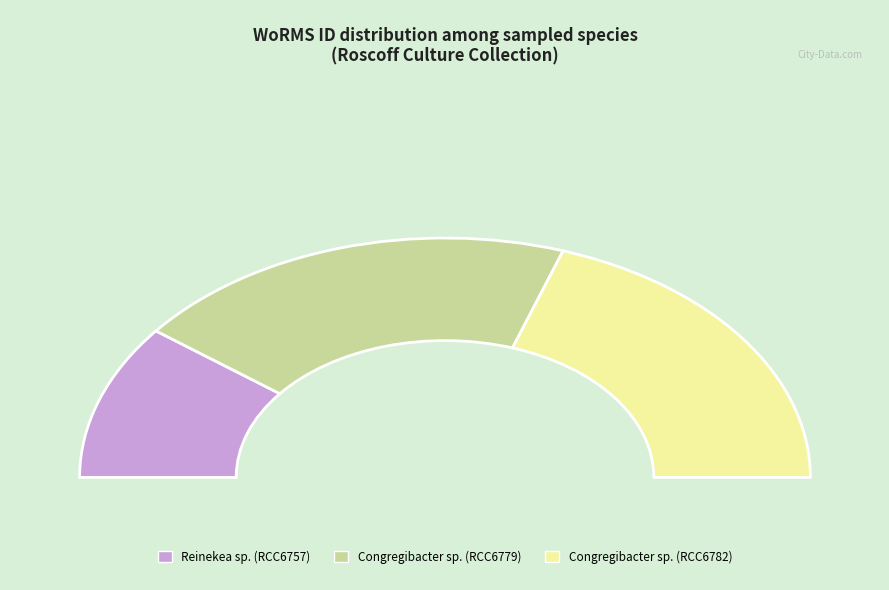

Count the number of slices in the pie.

3